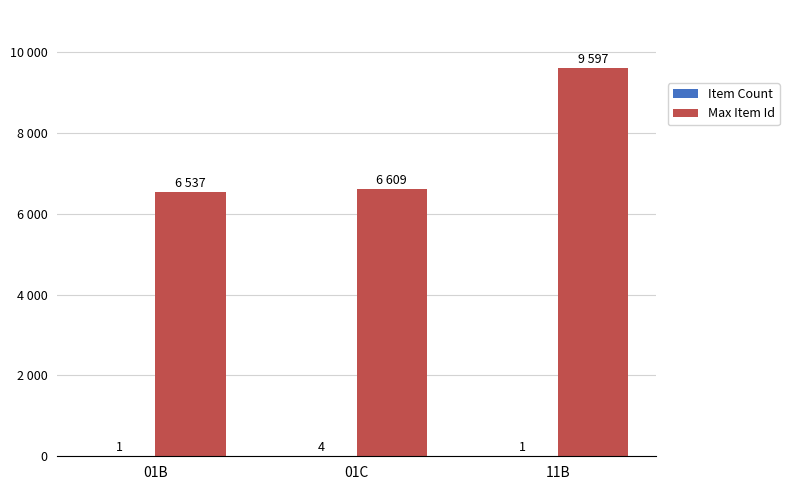

True or false: Item Count has a value of 1 at 11B.

True